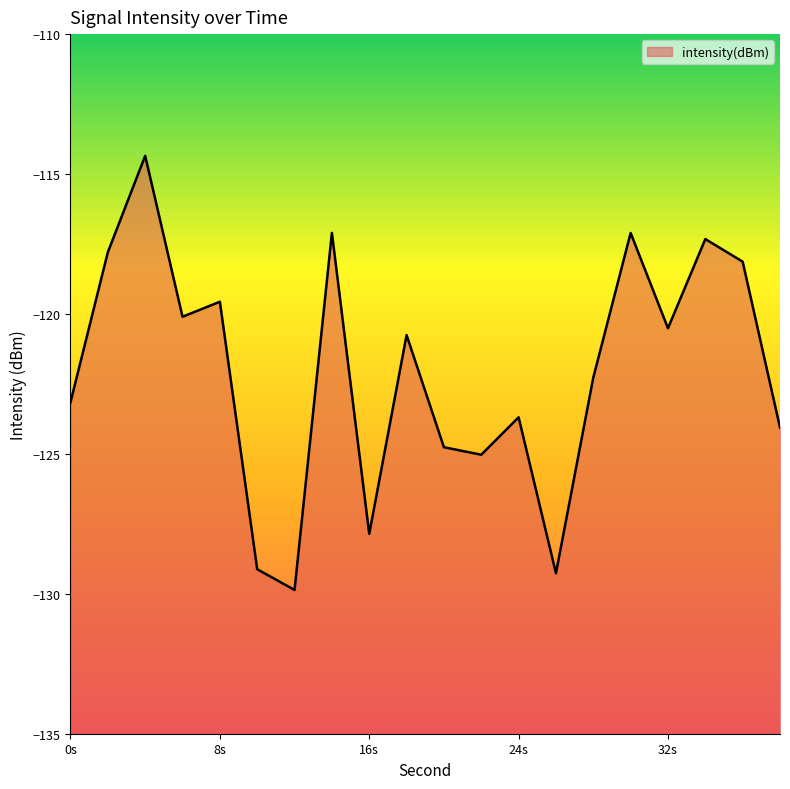

The chart shows a value of -123.2 at 0s. True or false?

True